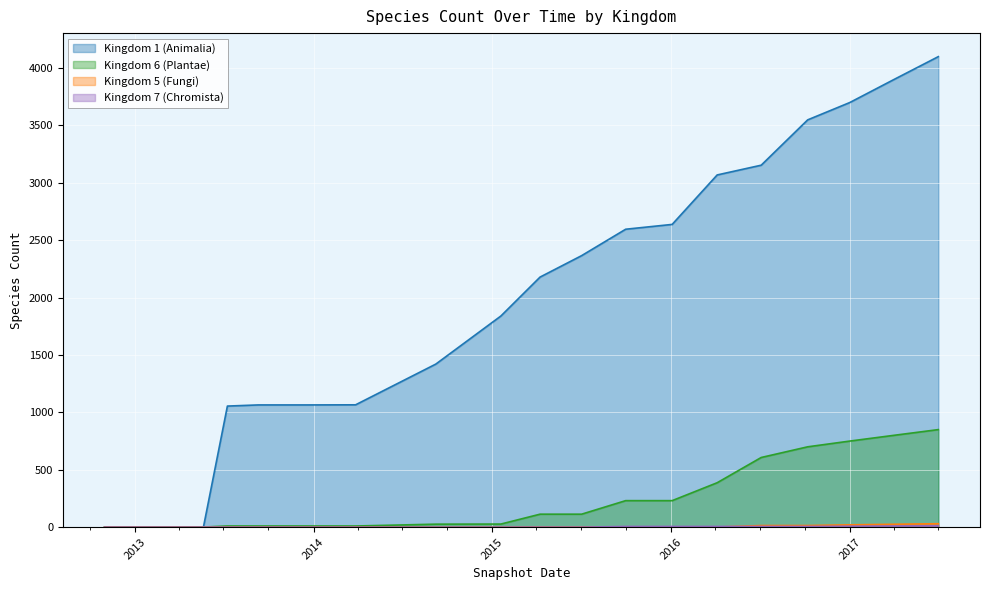

Rank the series by their maximum value, from lowest to highest.

Kingdom 7 (Chromista), Kingdom 5 (Fungi), Kingdom 6 (Plantae), Kingdom 1 (Animalia)